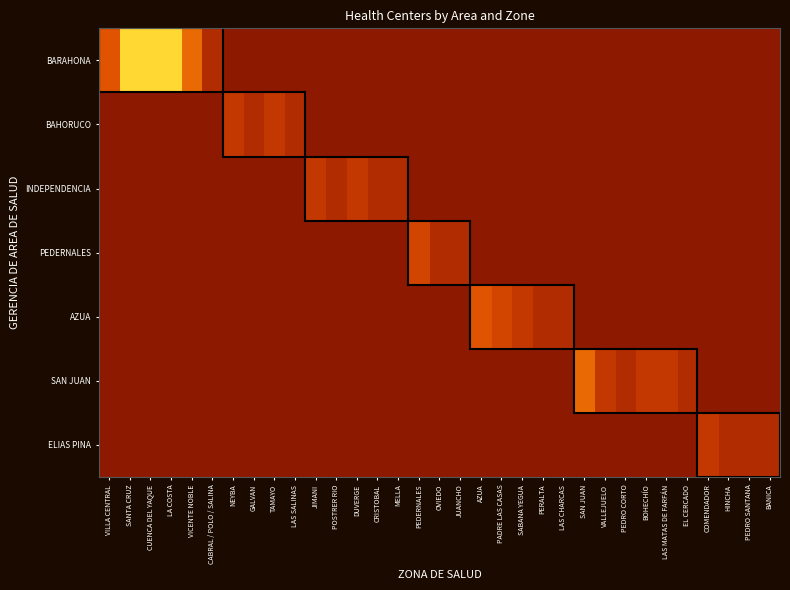

Rank the series by their maximum value, from lowest to highest.

BAHORUCO, INDEPENDENCIA, ELIAS PINA, PEDERNALES, AZUA, SAN JUAN, BARAHONA